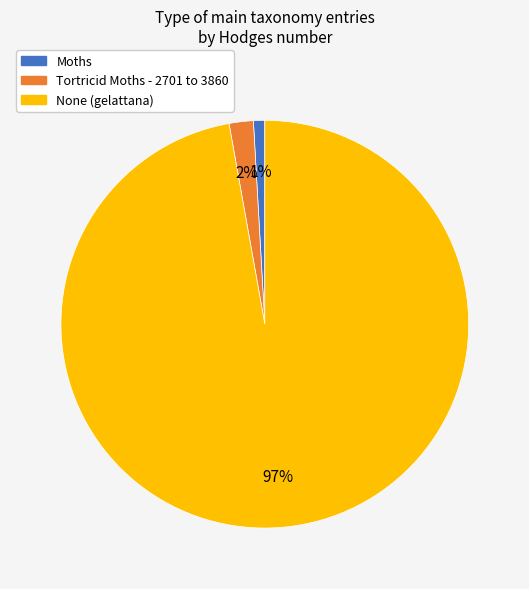

Is Moths the majority of the pie?

No